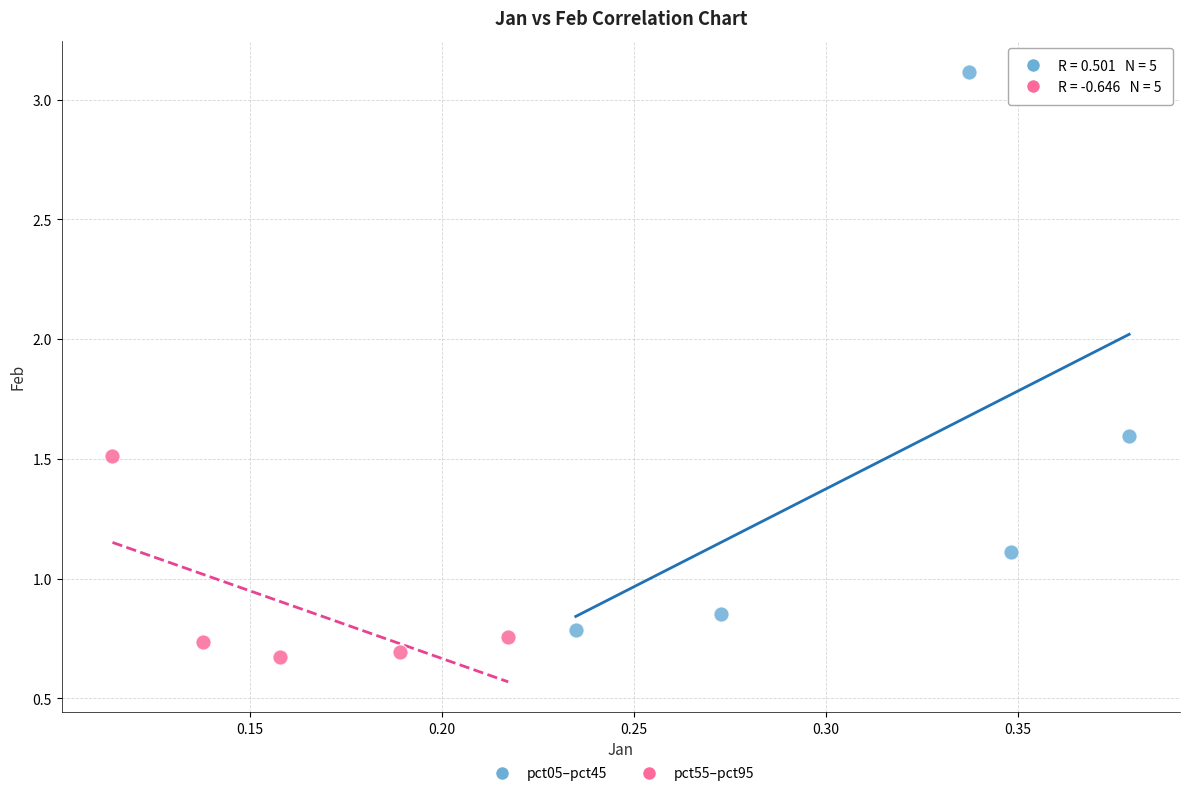

Which series contains the lowest Y value?

pct55–pct95